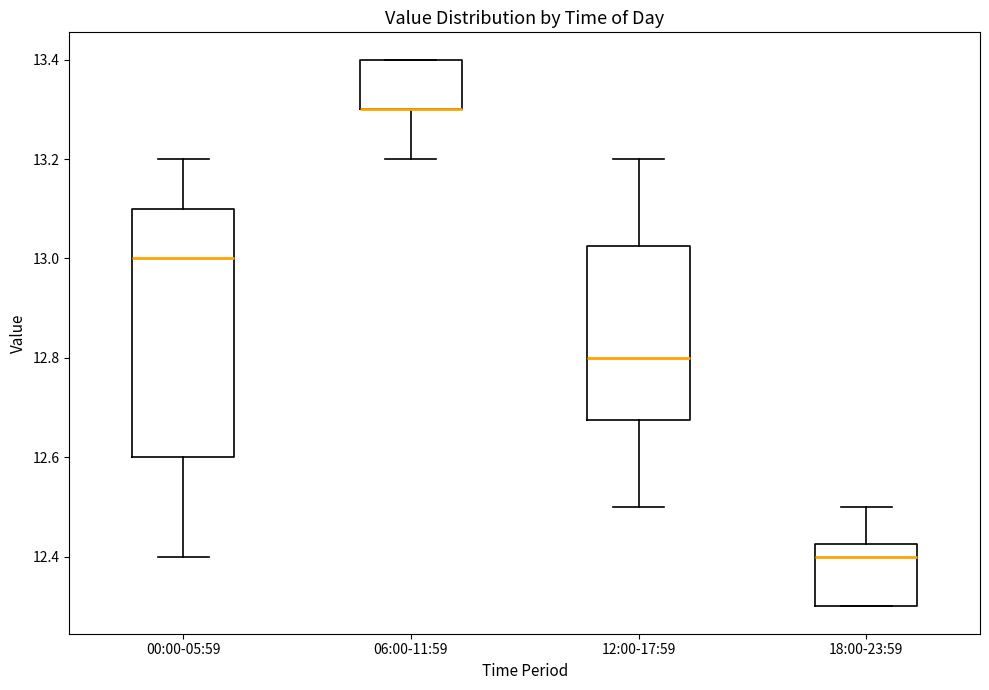

Reading left to right, read every box against the y-axis: the position of its median line, the range the box covers, and the ends of its whiskers. The values are not printed on the chart, so give them approximately, as read against the axis.

00:00-05:59: median 13.00, box 12.60 to 13.10, whiskers 12.40 to 13.20
06:00-11:59: median 13.30 (drawn on the box's lower edge), box 13.30 to 13.40, whiskers 13.20 to 13.40
12:00-17:59: median 12.80, box 12.68 to 13.02, whiskers 12.50 to 13.20
18:00-23:59: median 12.40, box 12.30 to 12.42, whiskers 12.30 to 12.50